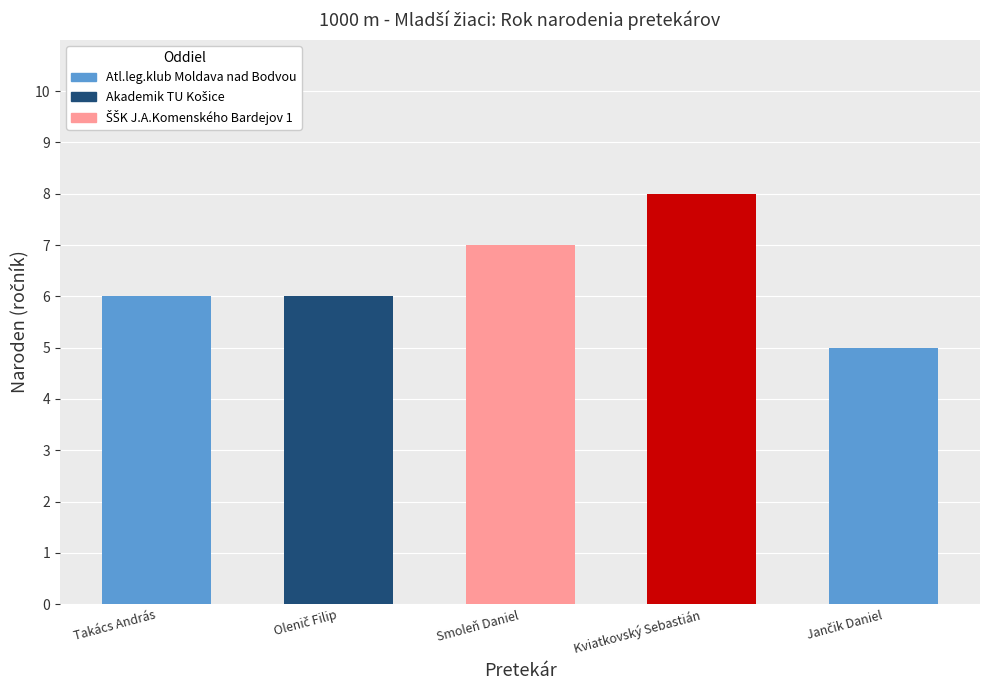

What position from the right is Jančik Daniel?

1